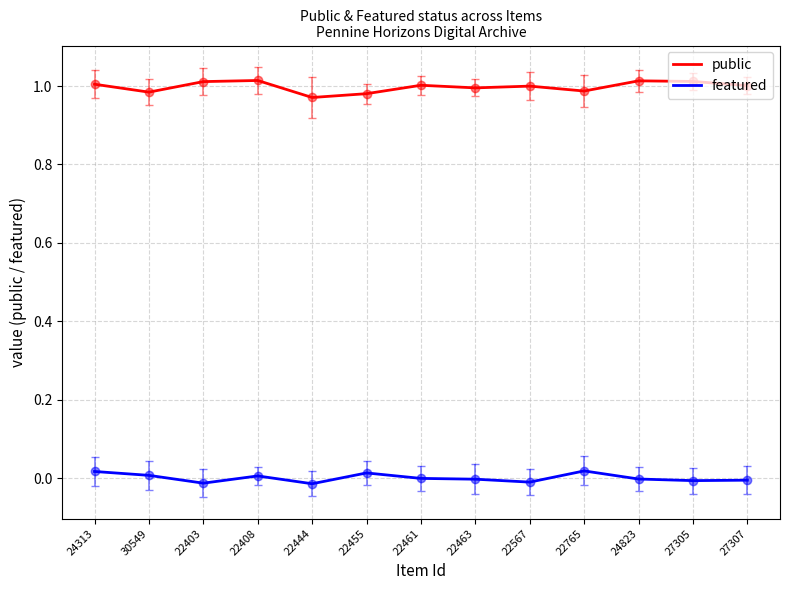

What position from the left is 22444?

5